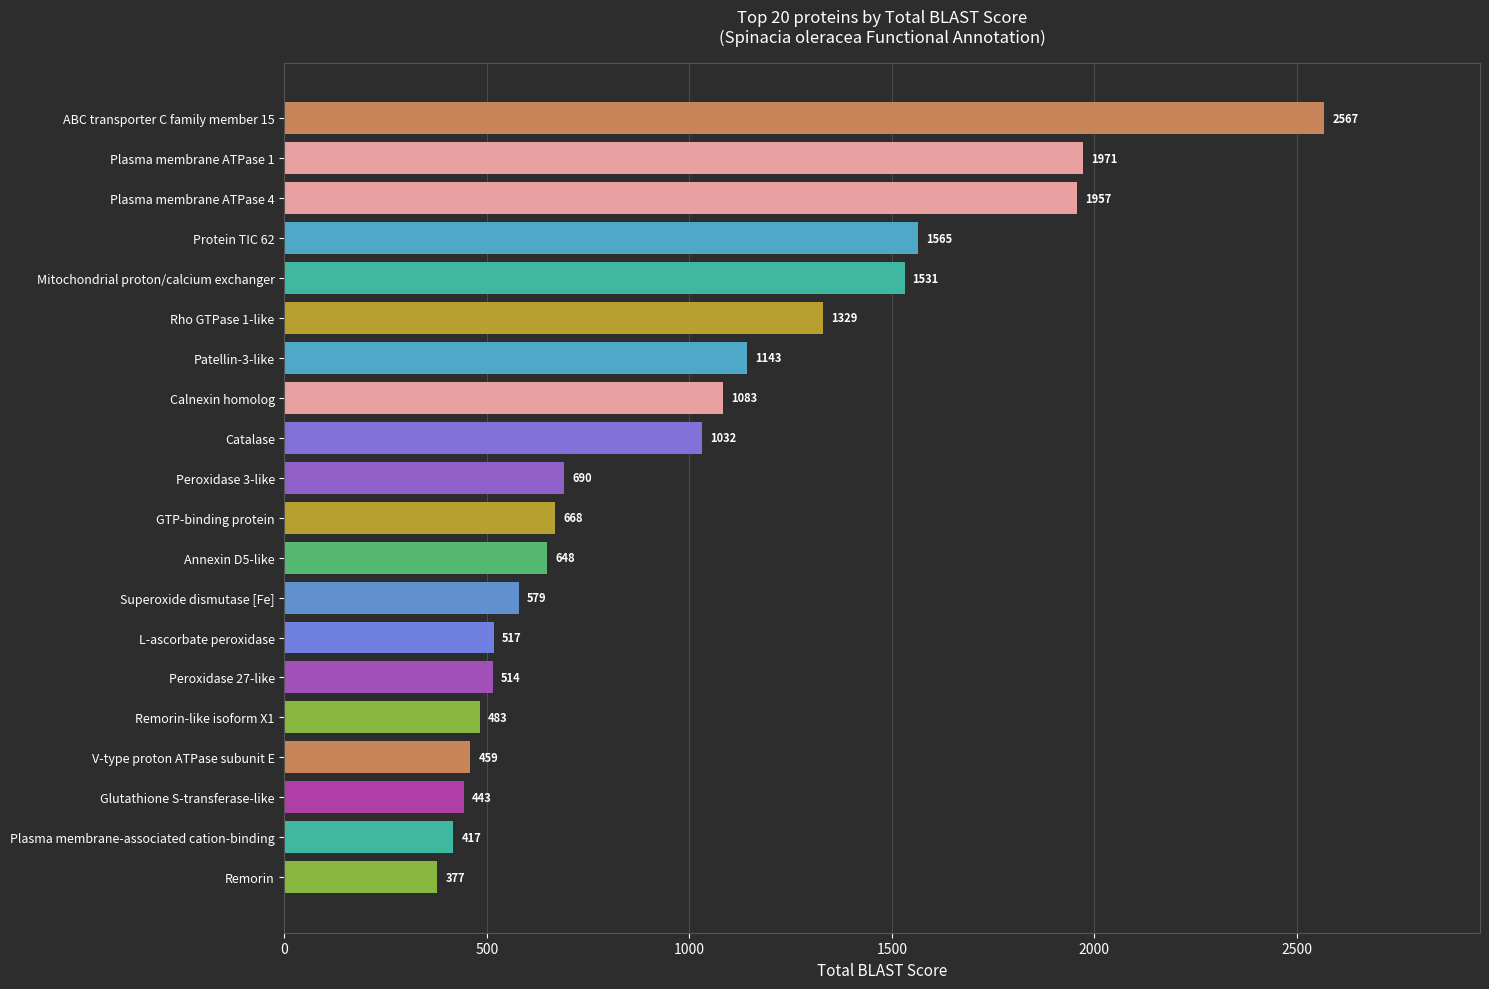

What is the change in value from V-type proton ATPase subunit E to Plasma membrane ATPase 1?

+1512